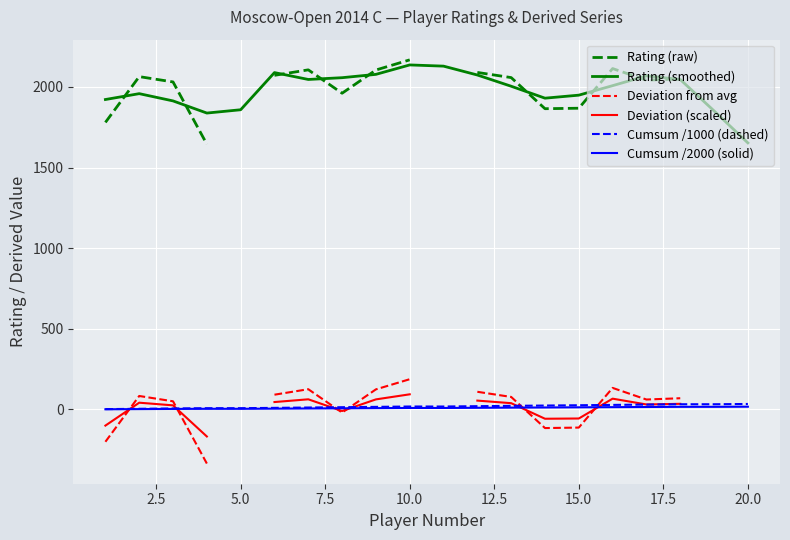

List the series in order of their overall mean, highest first.

Rating (raw), Rating (smoothed), Deviation from avg, Deviation (scaled), Cumsum /1000 (dashed), Cumsum /2000 (solid)